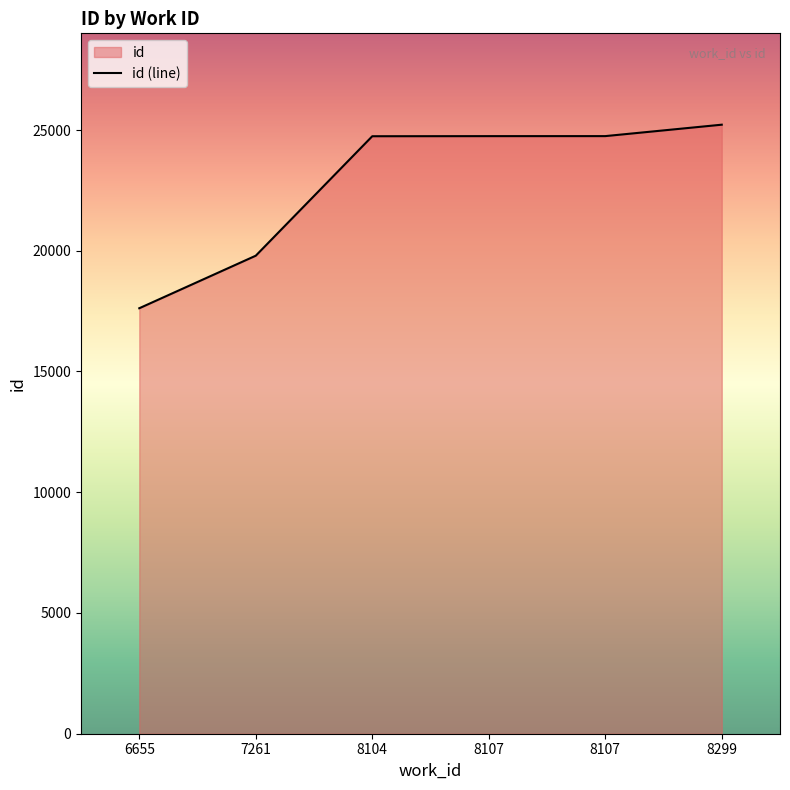

List the labels in order of value, largest first.

8299, 8107, 8107, 8104, 7261, 6655